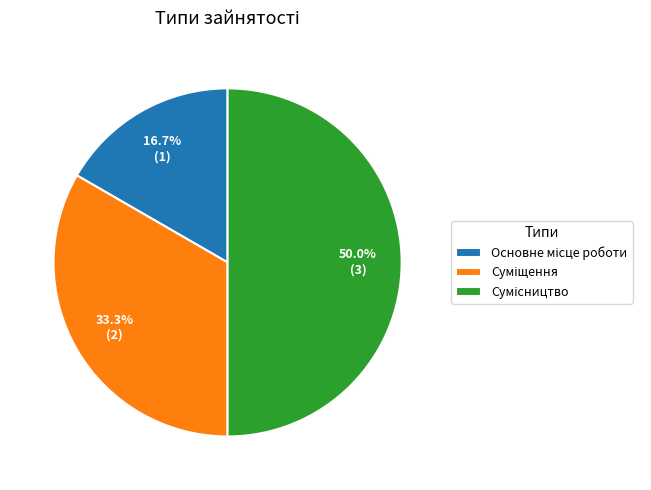

To the nearest percent, what is the combined percentage of Сумісництво and Основне місце роботи?

67%